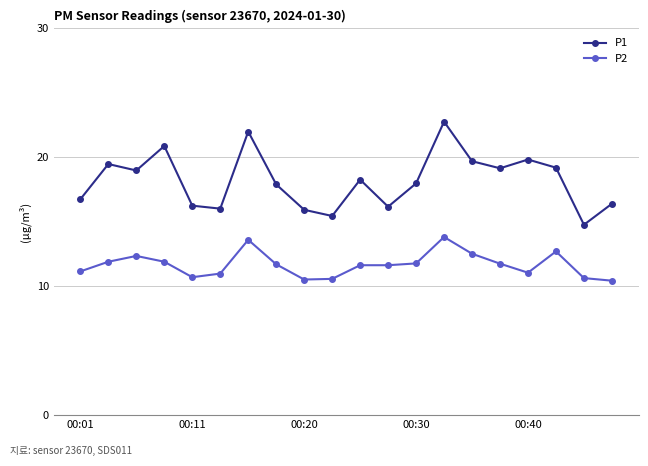

What is the minimum value shown in the chart?

10.4